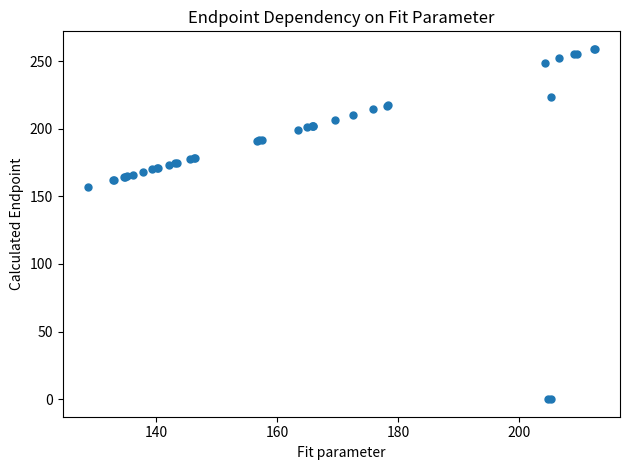

What Y value in the scatter plot is closest to 129?

156.9